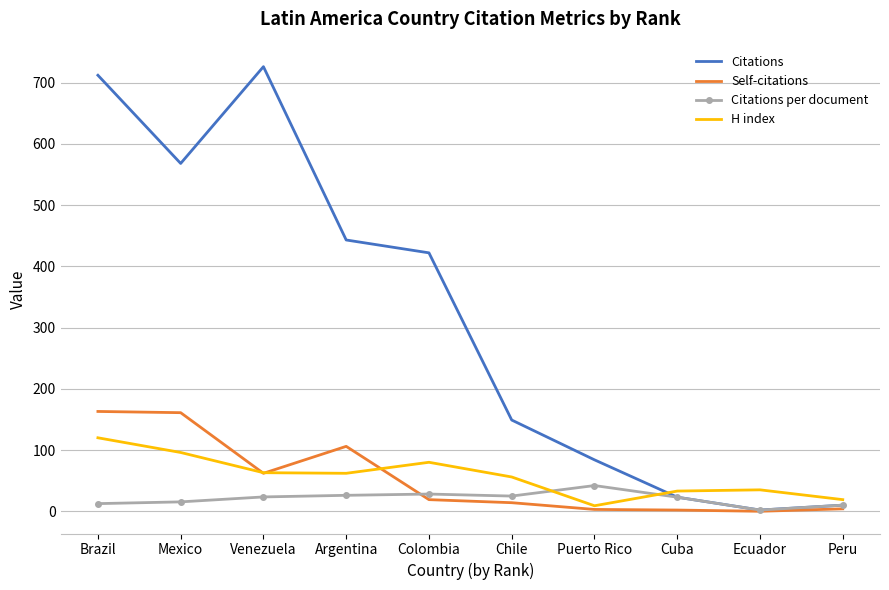

At which label does Citations per document first exceed 23?

Venezuela